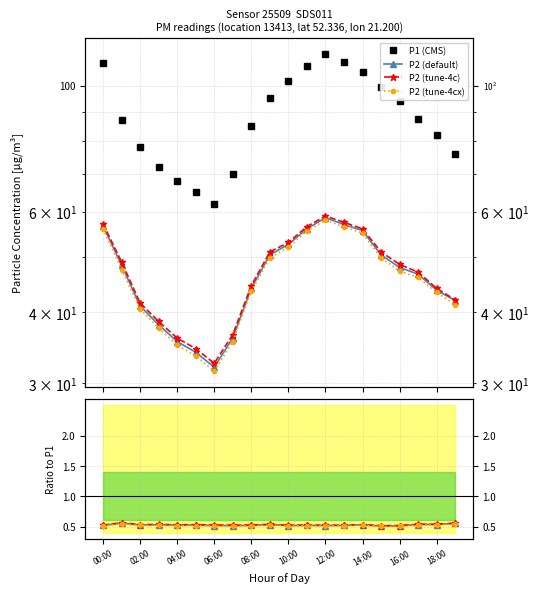

True or false: P1 (CMS) has a value of 69.1 at 14:00.

False